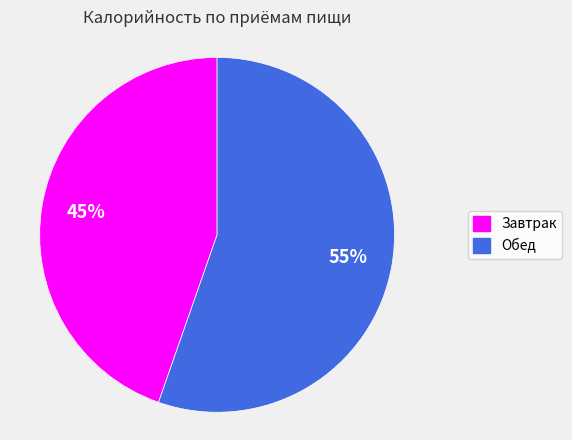

Does any single category account for the majority?

Yes